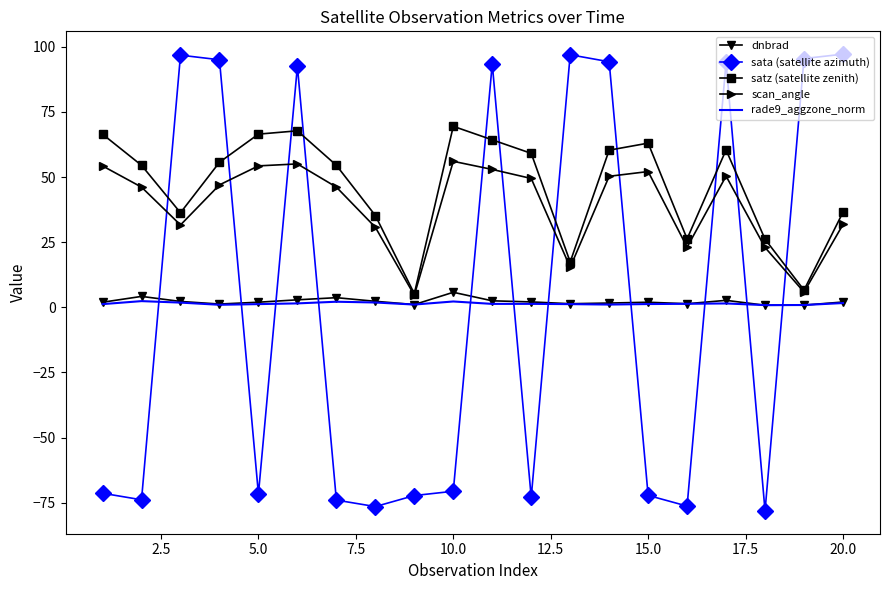

What is the highest value of the scan_angle series?

56.0